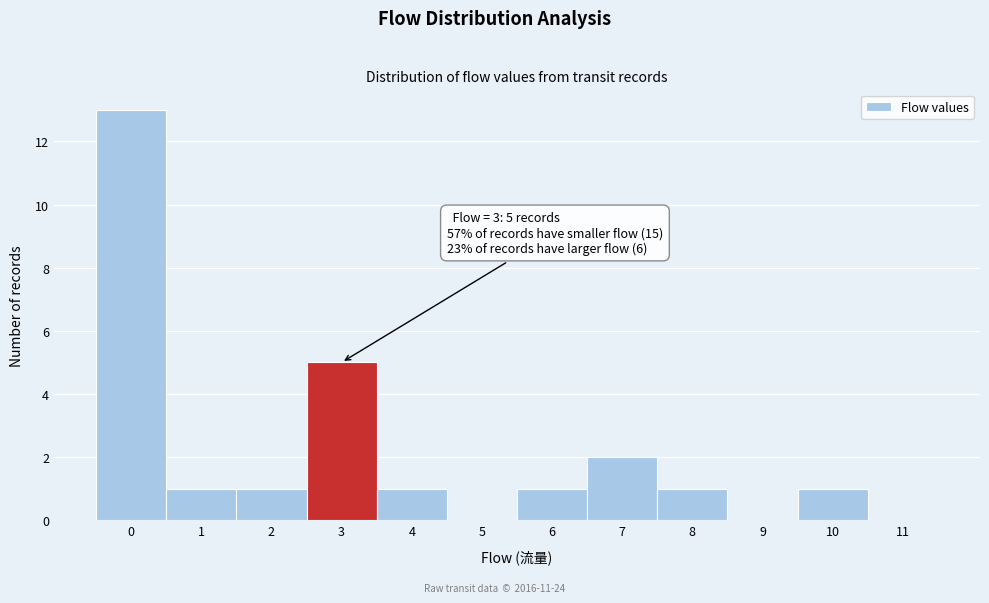

Reading left to right, what are all the values shown in this chart?

0=13	1=1	2=1	3=5	4=1	5=0	6=1	7=2	8=1	9=0	10=1	11=0